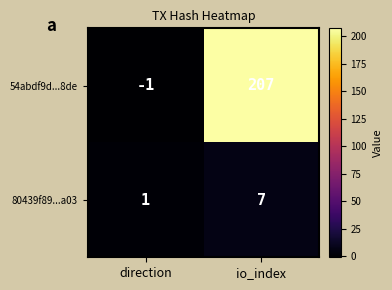

Is it true that 80439f89...a03 equals 1 at direction?

True